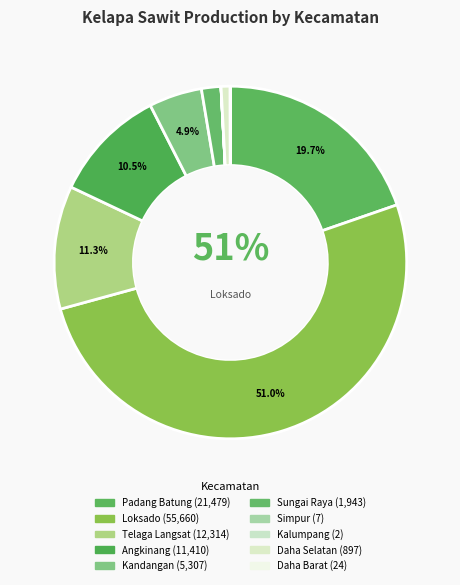

How many slices are in this pie chart?

10